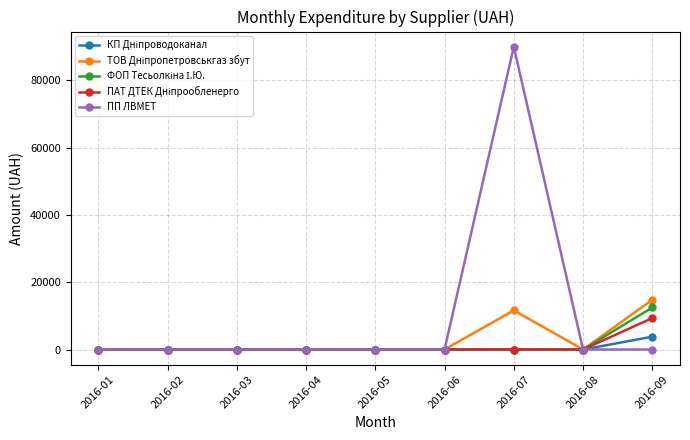

Which label corresponds to the largest value in the chart?

2016-07